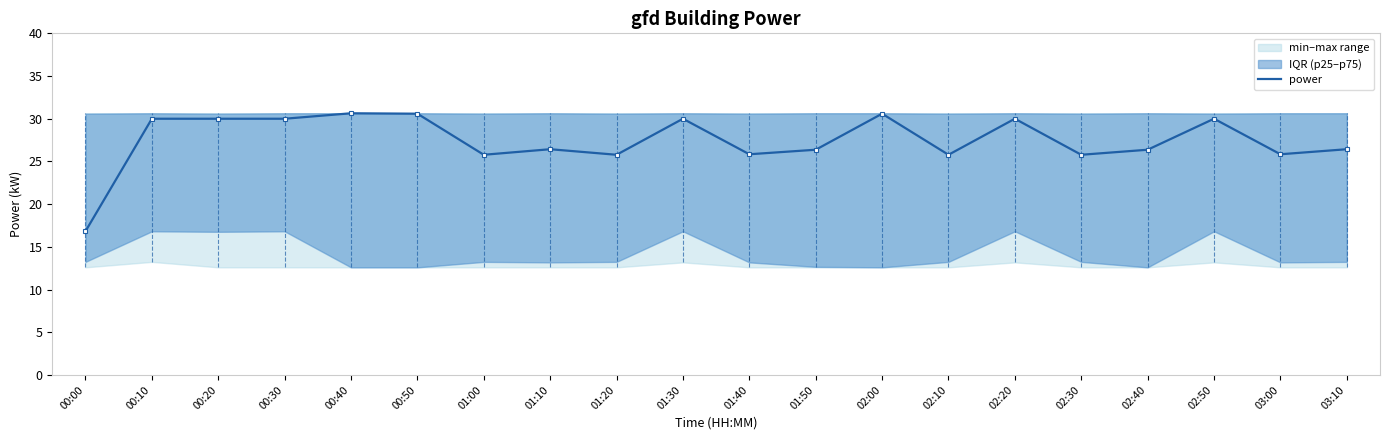

What is the sum of all values?

549.0